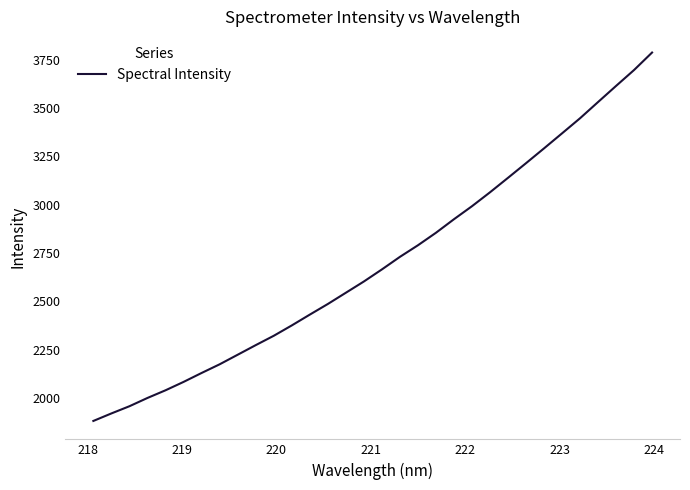

What is the difference between the maximum and minimum values?

1904.8